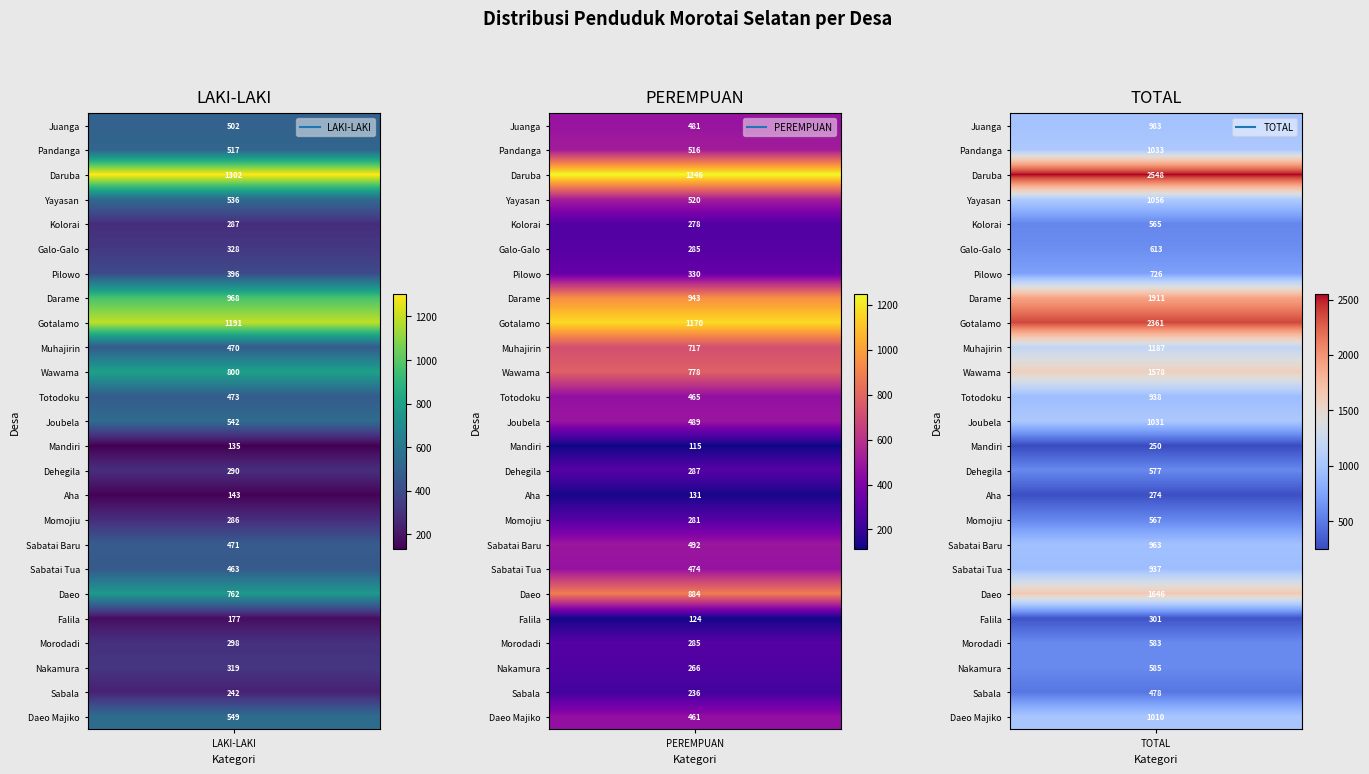

What is the difference between the maximum and minimum values in the Joubela series?

542